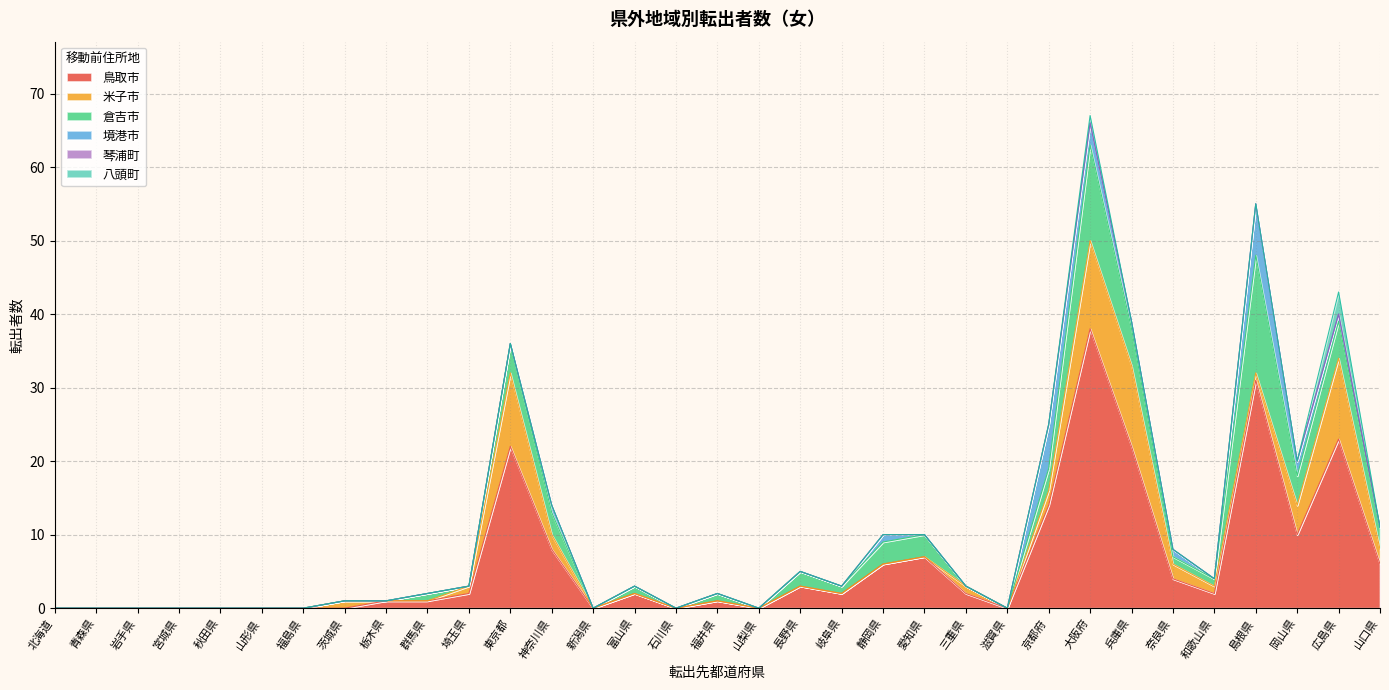

Which label corresponds to the largest value in the chart?

大阪府